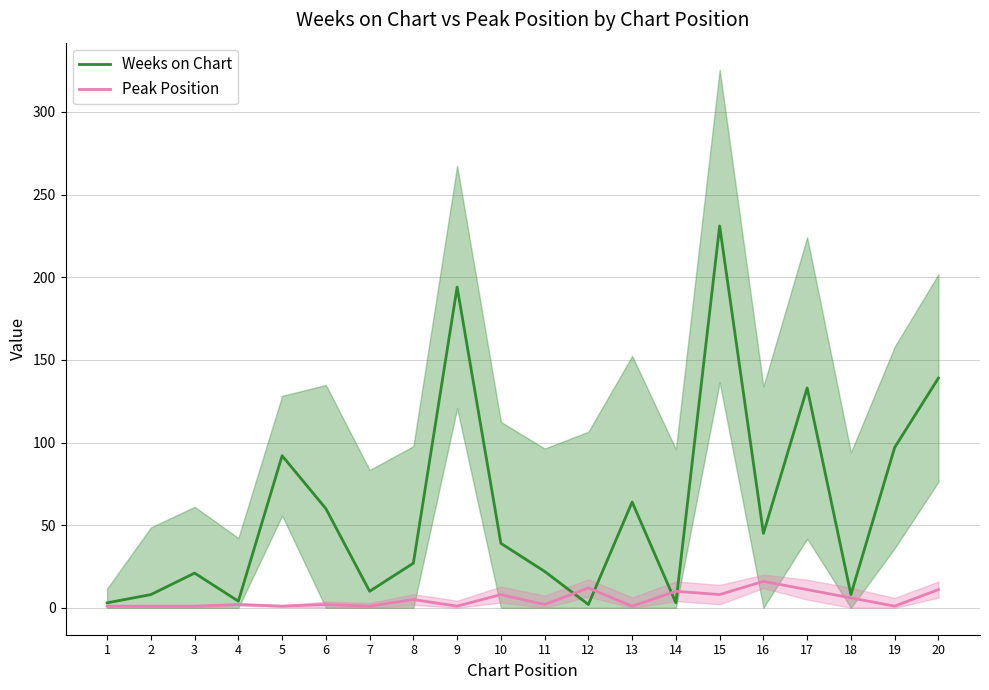

What is the difference between the Weeks on Chart values at 1 and 10?

36